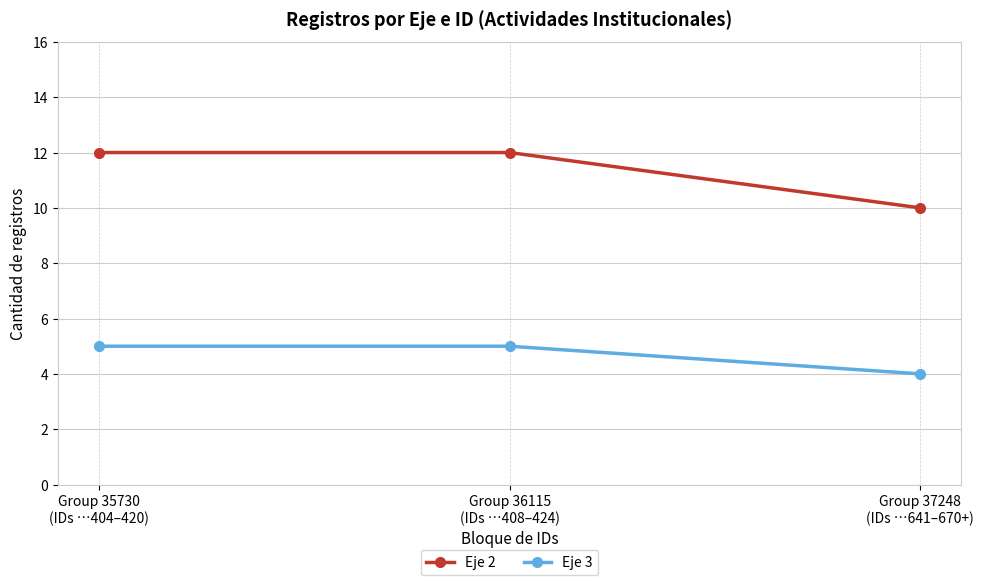

What position from the left is Group 37248
(IDs …641–670+)?

3